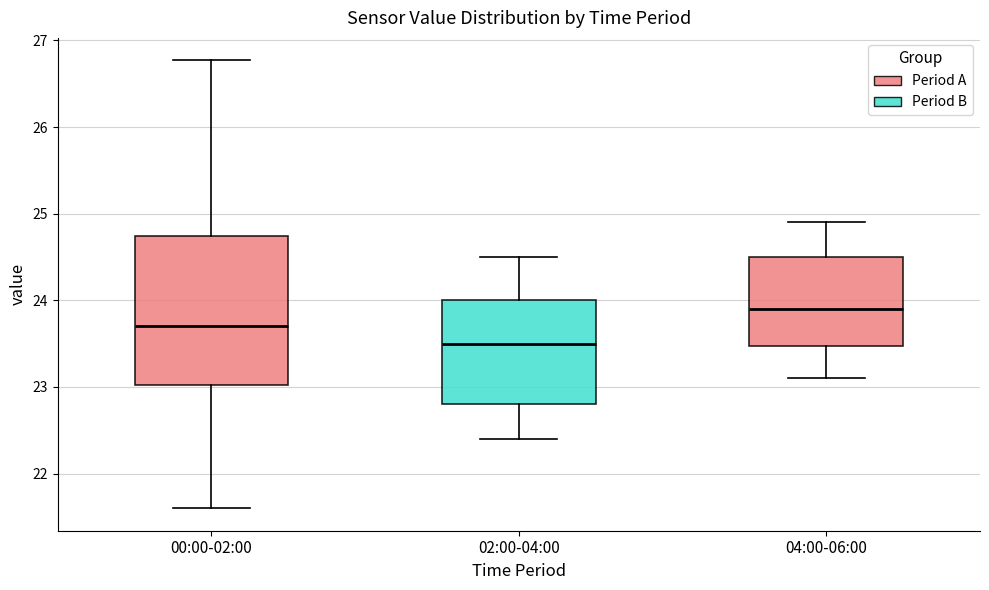

Where does the median line of the box for 00:00-02:00 sit on the y-axis? The values are not printed on the chart, so give them approximately, as read against the axis.

23.7